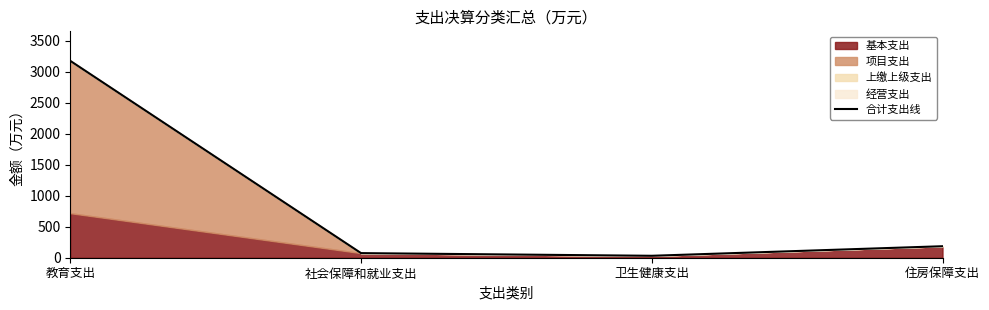

The value at 社会保障和就业支出 is 123.9. True or false?

False